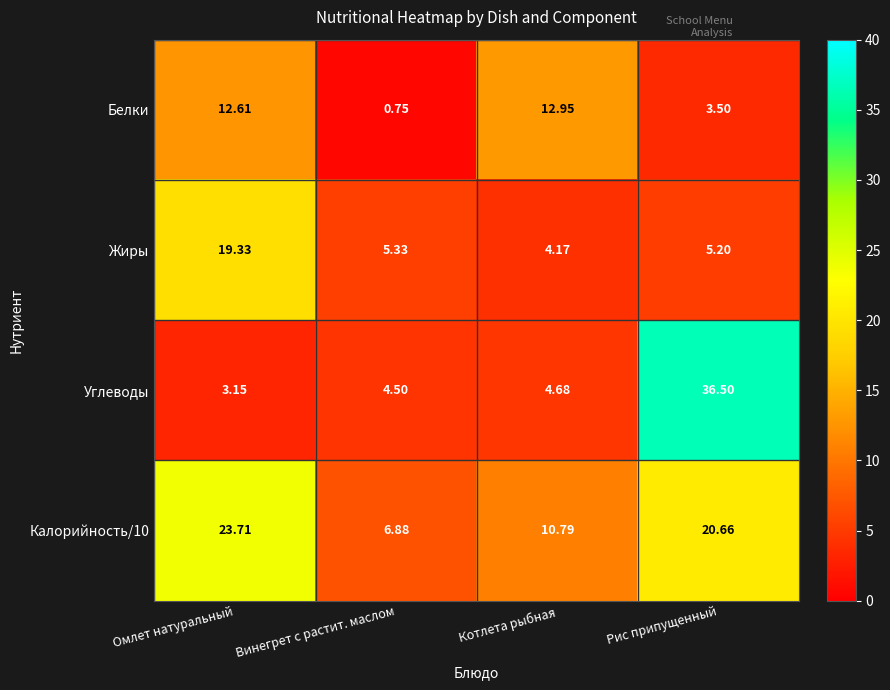

List the labels in order of Калорийность/10 value, largest first.

Омлет натуральный, Рис припущенный, Котлета рыбная, Винегрет с растит. маслом